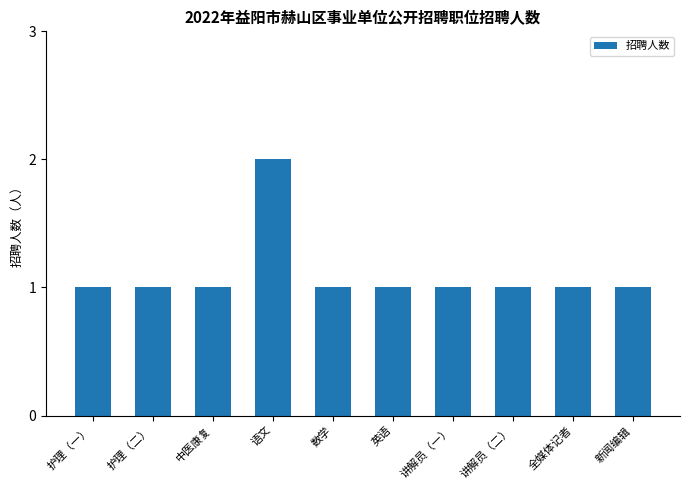

What is the sum of the values at 数学 and 中医康复?

2